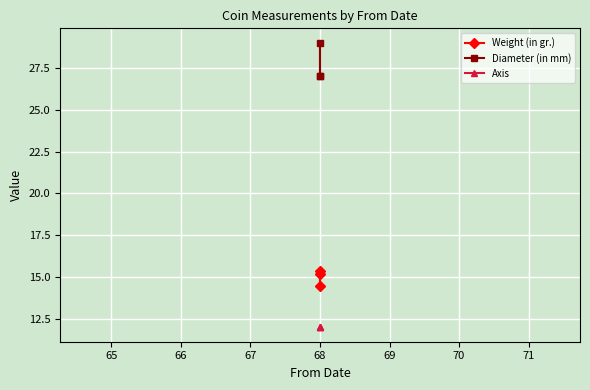

Is this an area chart (filled region under the line)?

No